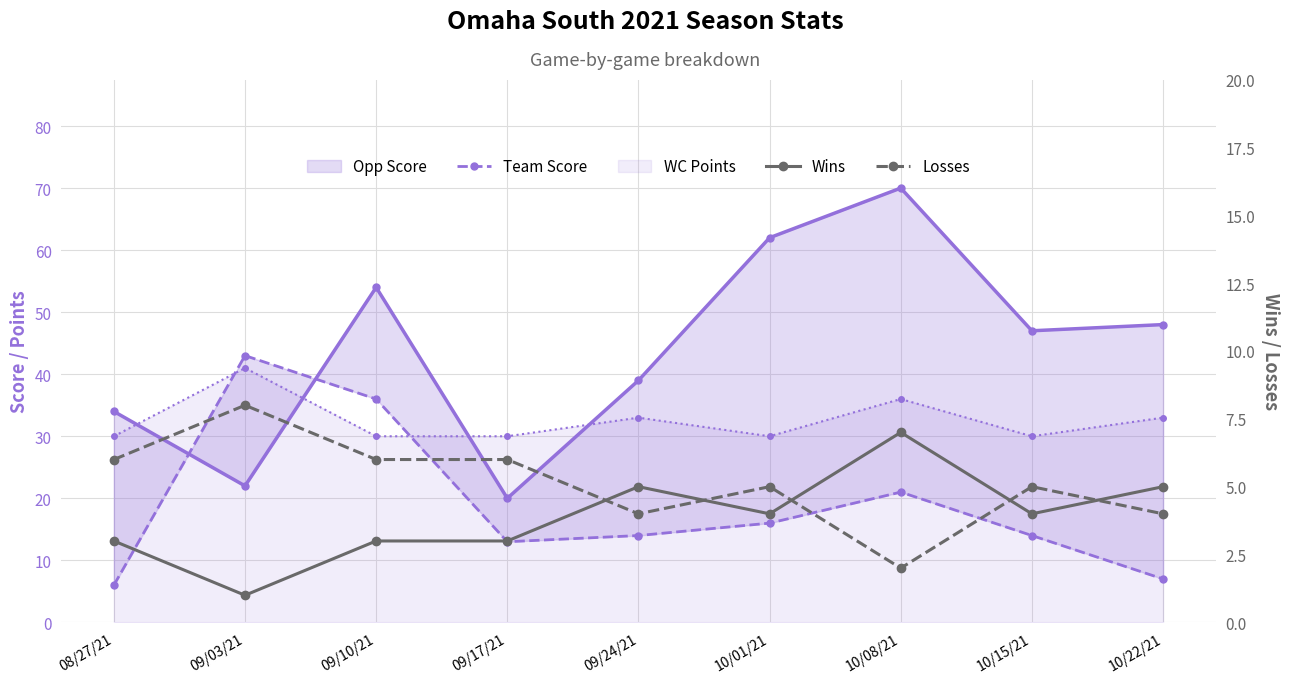

What is the total value across all series at 10/15/21?

100